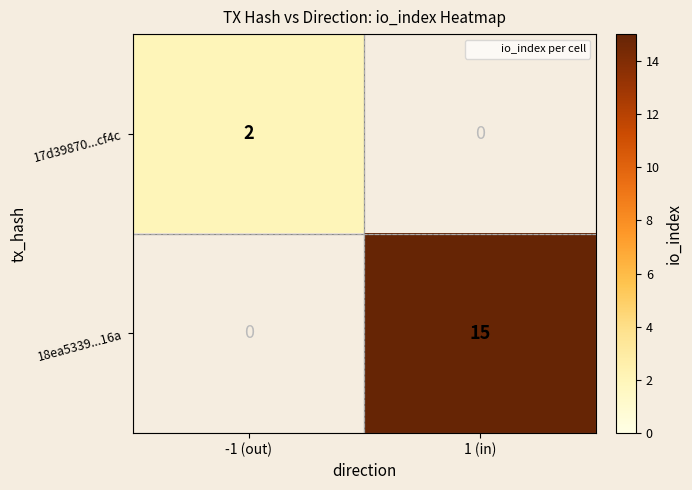

The 18ea5339...16a series shows 27 at 1 (in). True or false?

False